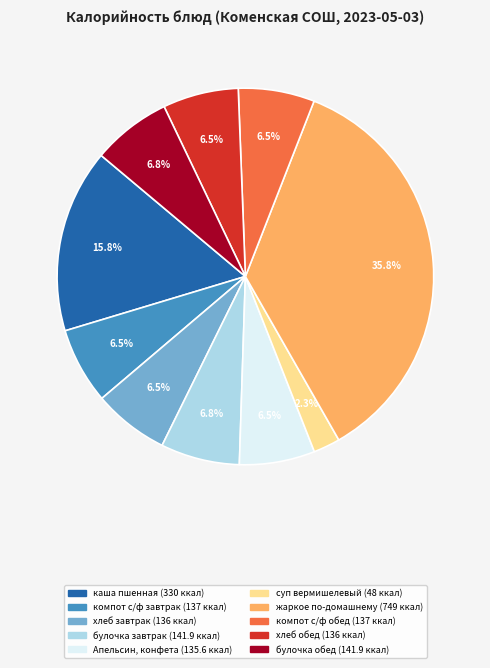

Does any single category account for the majority?

No